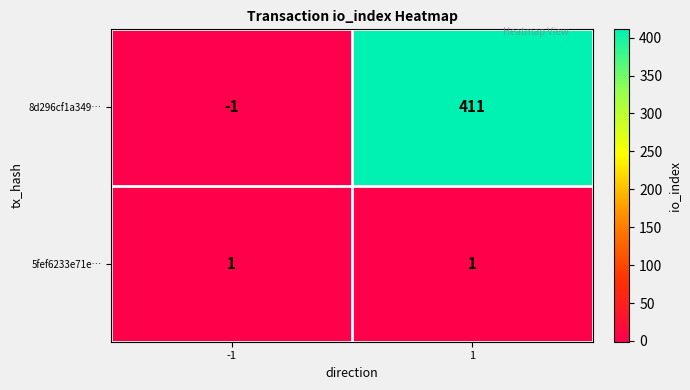

Is the value of 5fef6233e71e… at -1 greater than the value of 8d296cf1a349… at 1?

No